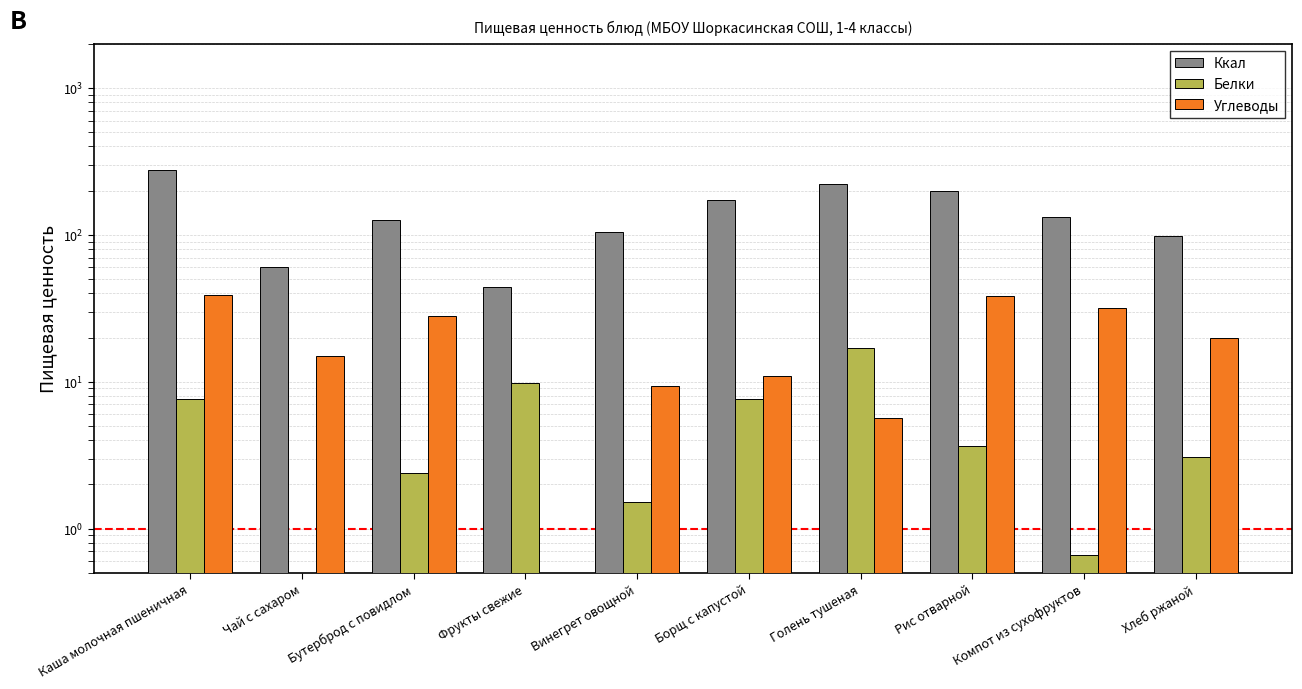

Between Каша молочная пшеничная and Хлеб ржаной, which series saw the biggest shift?

Ккал